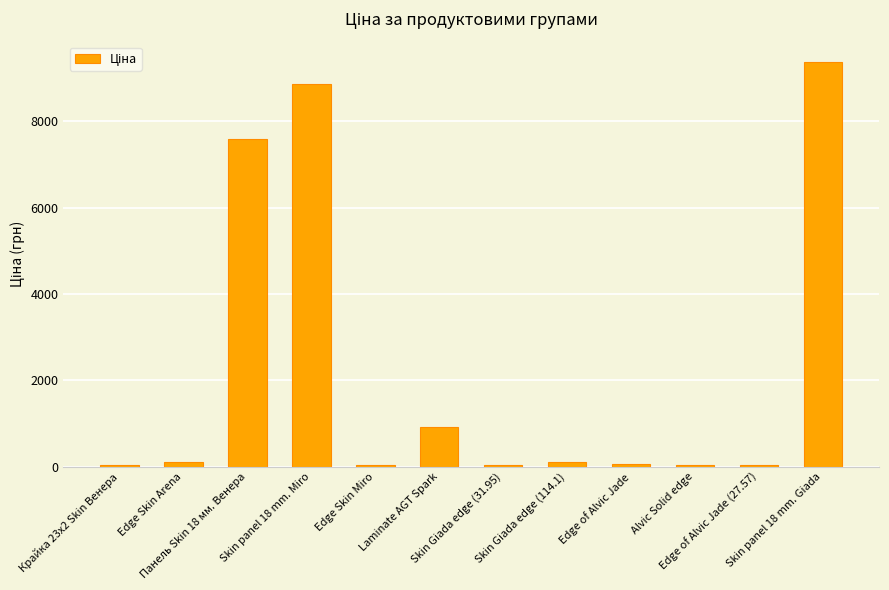

True or false: the data shows 16059.2 at Skin panel 18 mm. Giada.

False